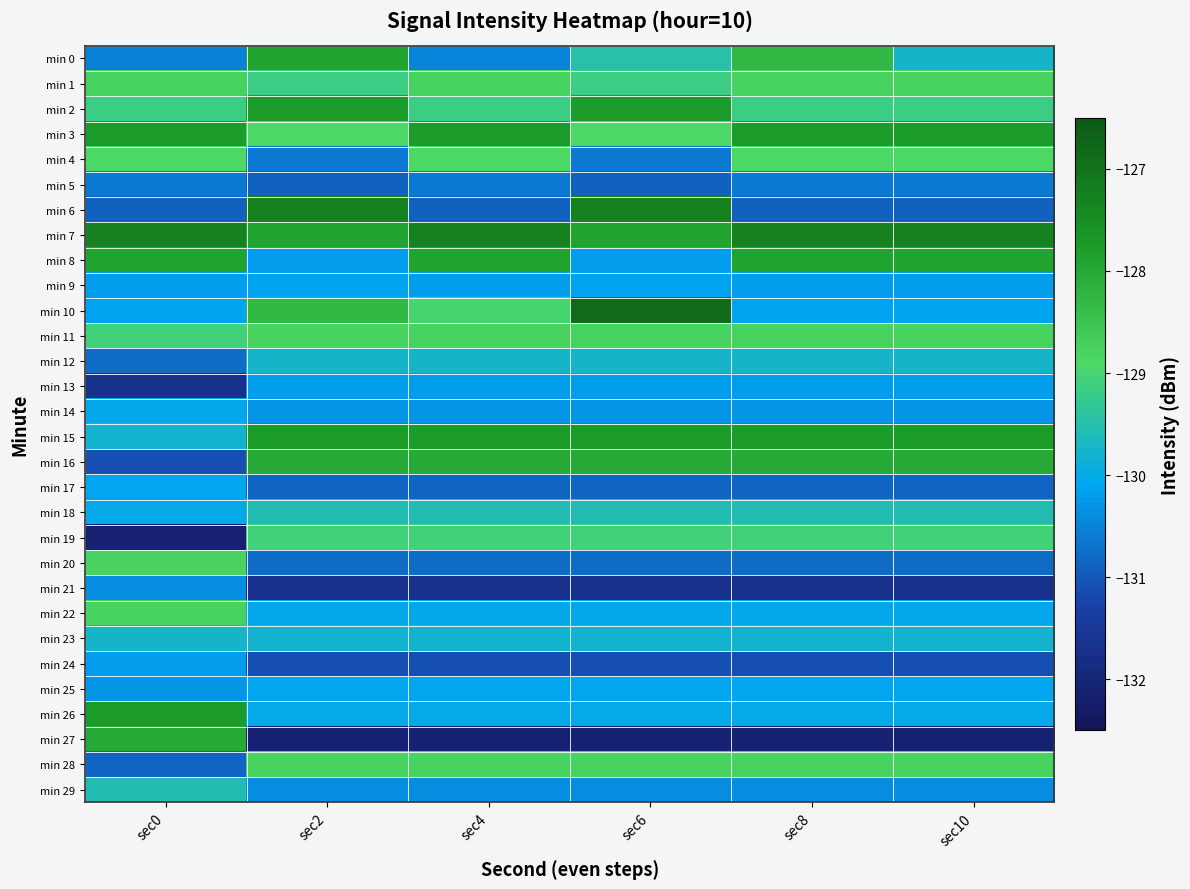

What is the spread (max minus min) of values at sec2?

4.8